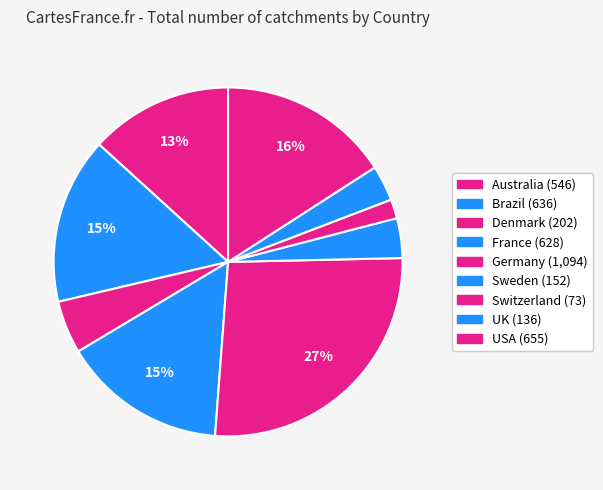

To the nearest percent, what percentage of the pie is Denmark?

5%